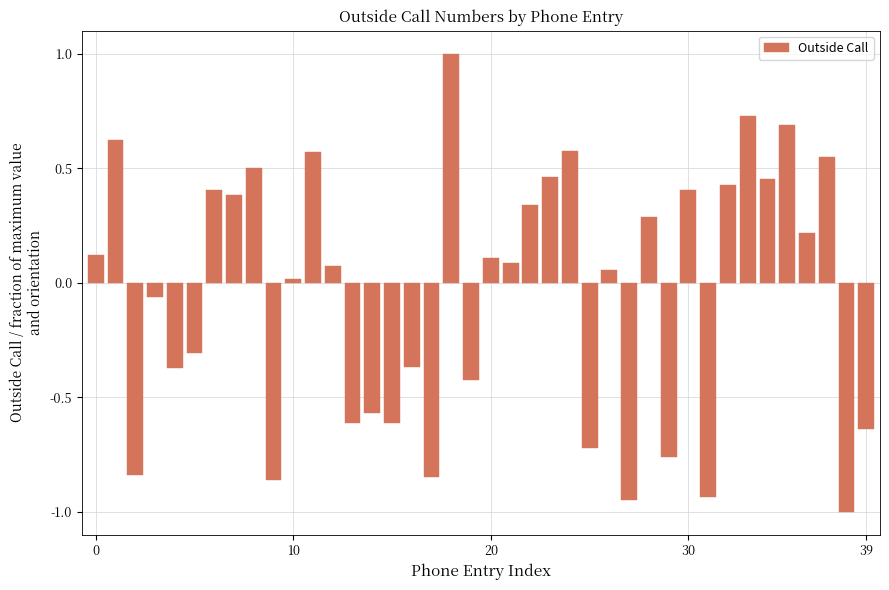

What is the maximum value shown in the chart?

1.0